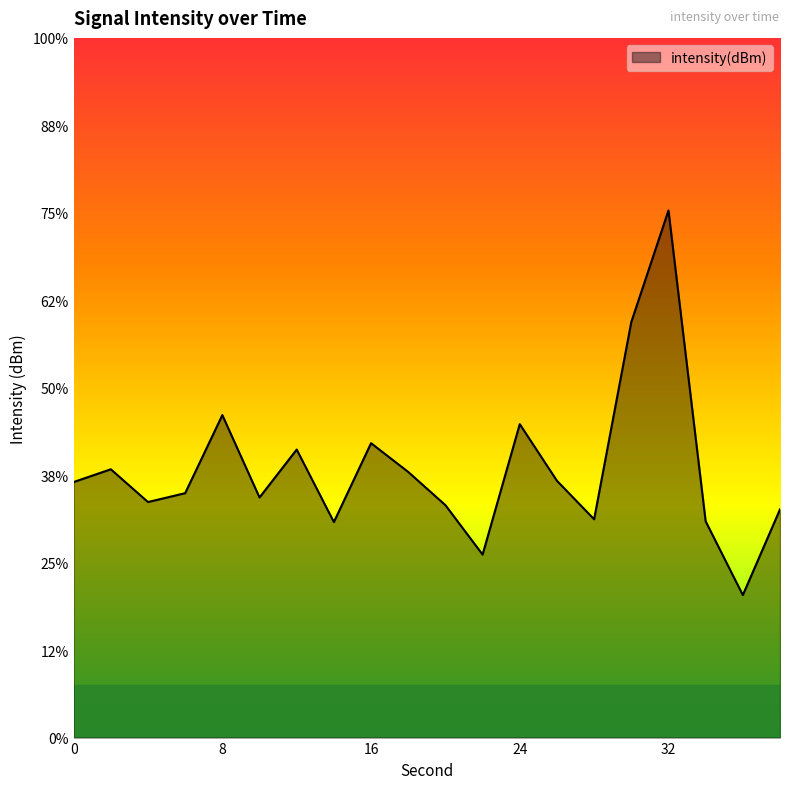

What is the difference between the maximum and minimum values?

11.0